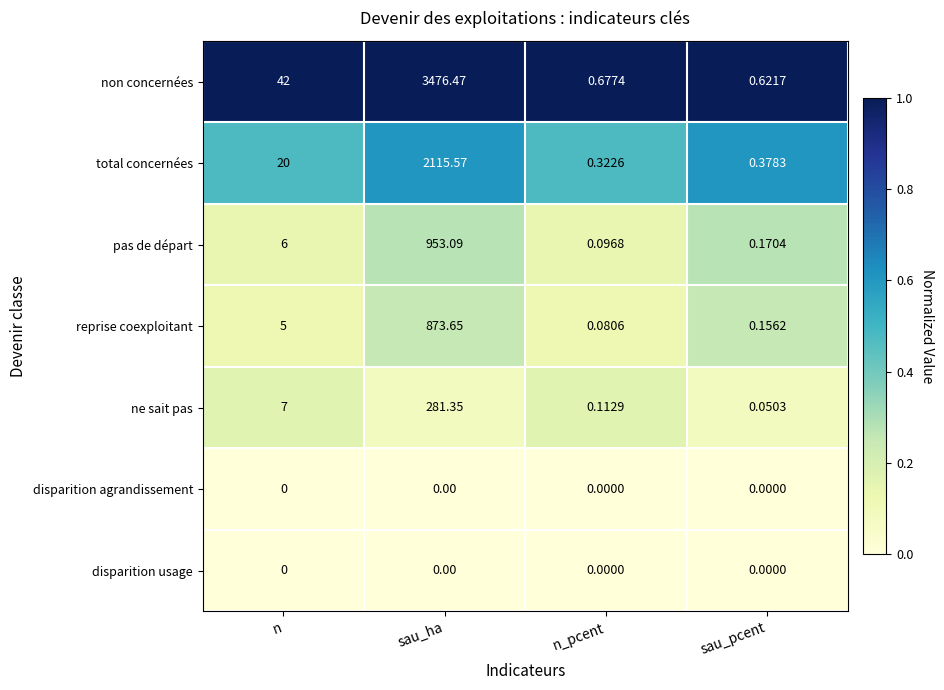

Where is total concernées nearest to the value 1057?

n